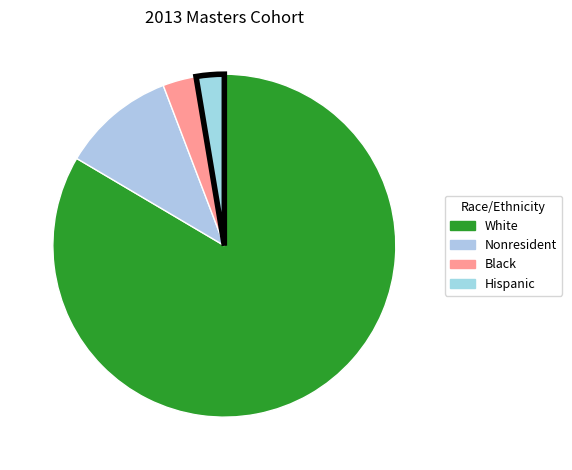

How many segments does this pie chart have?

4